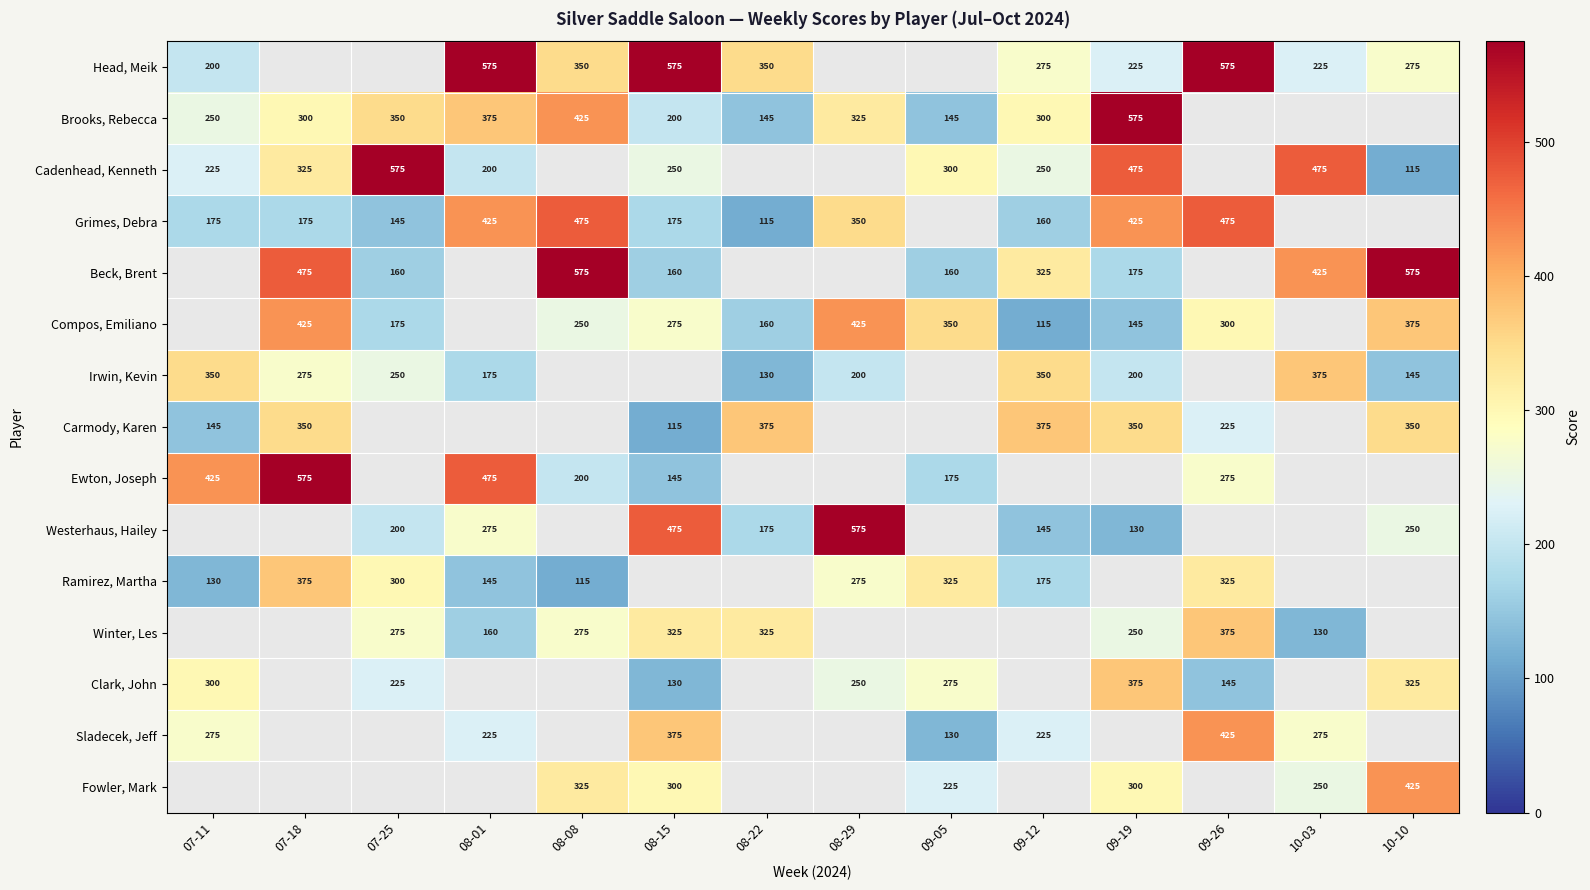

The value of Compos, Emiliano at 09-05 is 225. True or false?

False